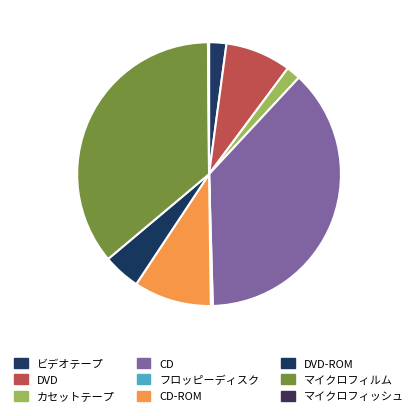

What percentage is the カセットテープ slice, to the nearest percent?

2%